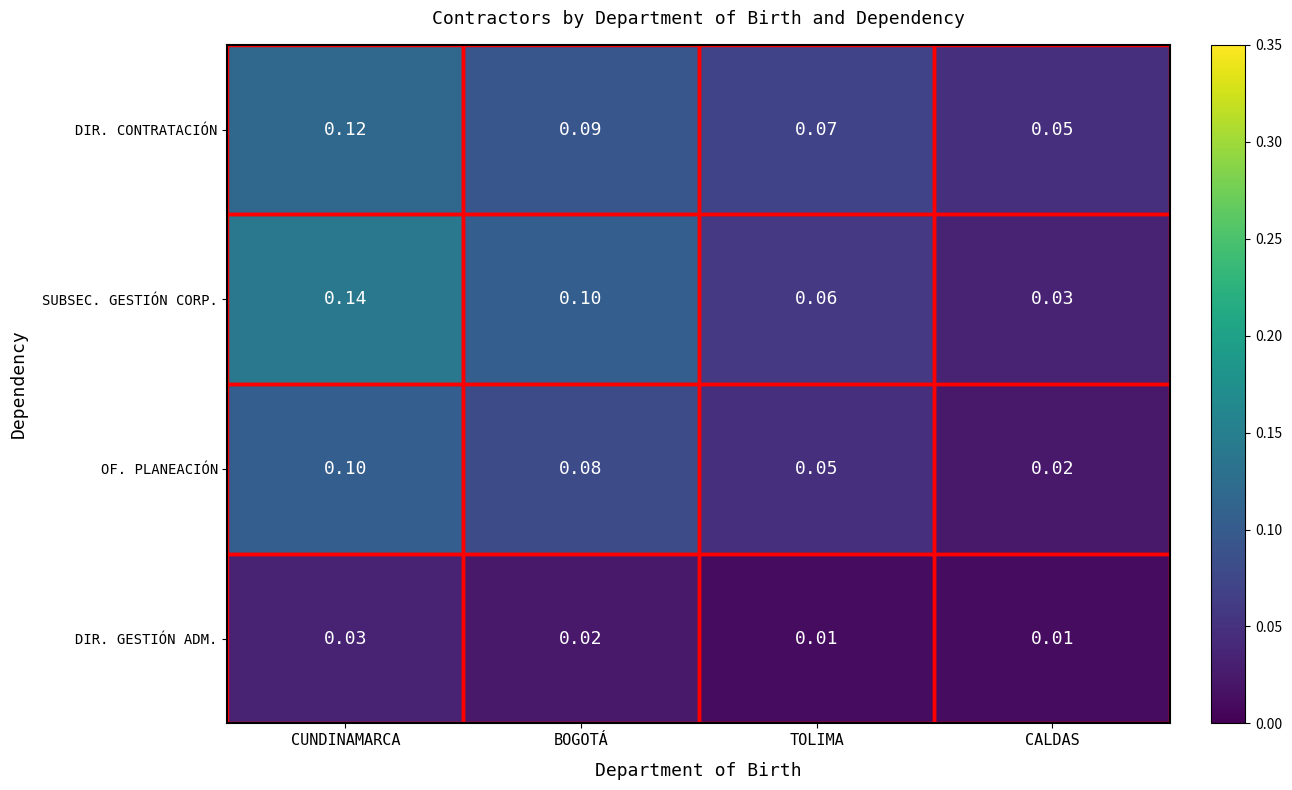

Rank the series at CALDAS from highest to lowest value.

DIR. CONTRATACIÓN, SUBSEC. GESTIÓN CORP., OF. PLANEACIÓN, DIR. GESTIÓN ADM.